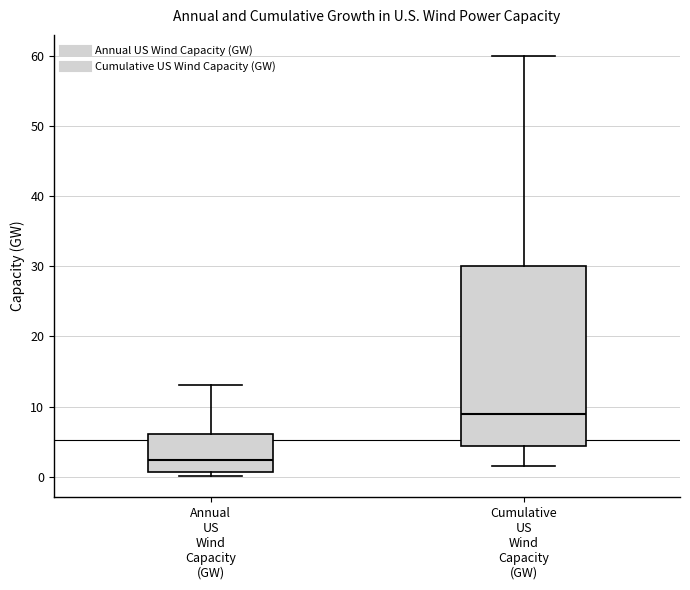

Which box's median line is the highest?

Cumulative US Wind Capacity (GW)